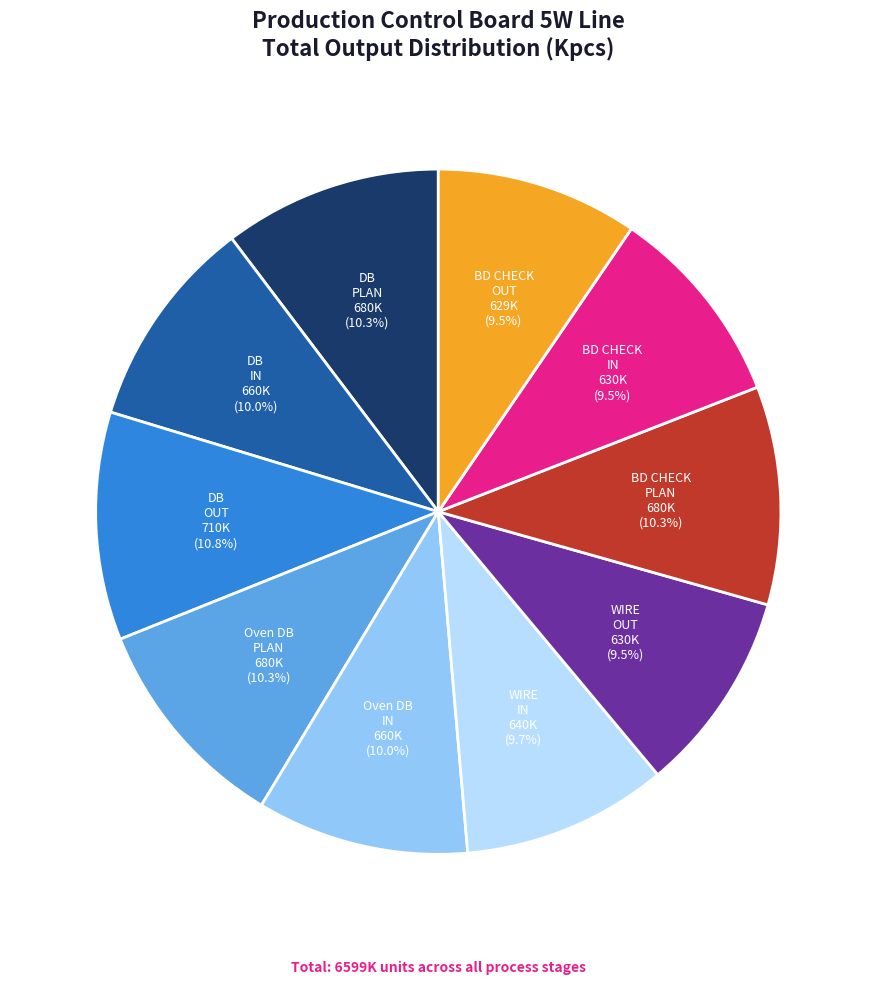

Does any single category account for the majority?

No